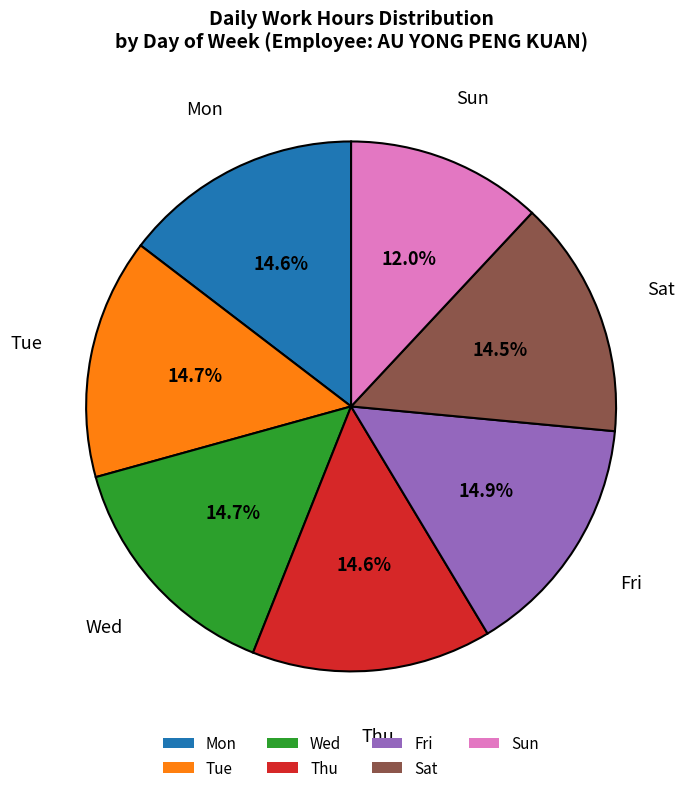

True or false: Tue accounts for 15% of the total.

True